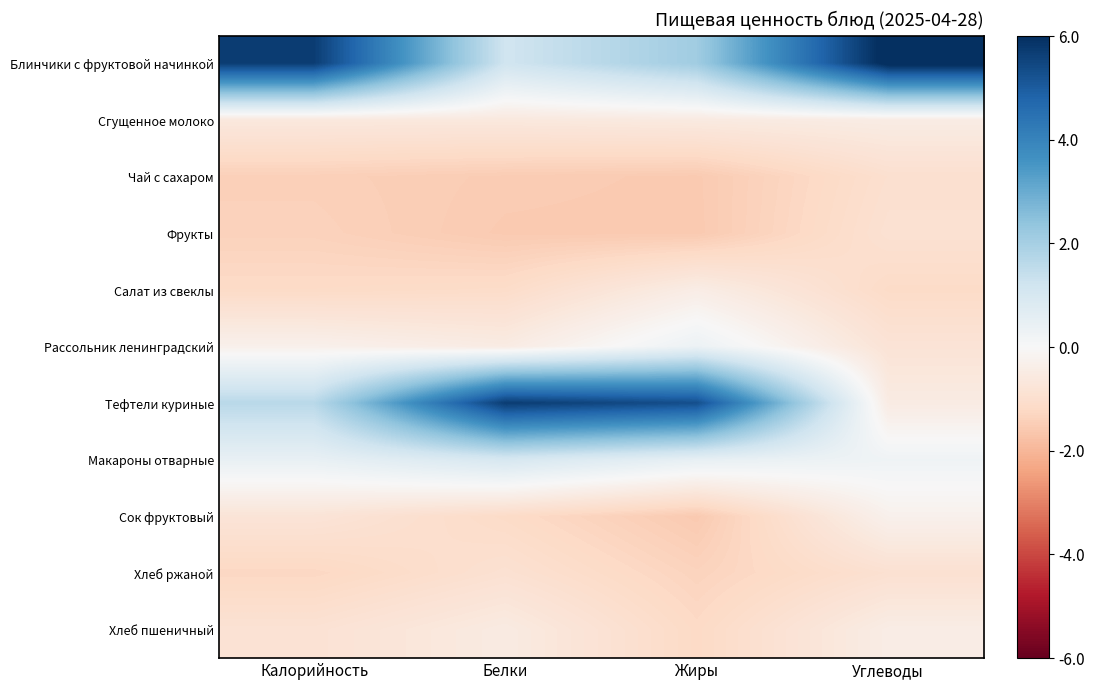

Which series has the largest total across all categories?

Блинчики с фруктовой начинкой